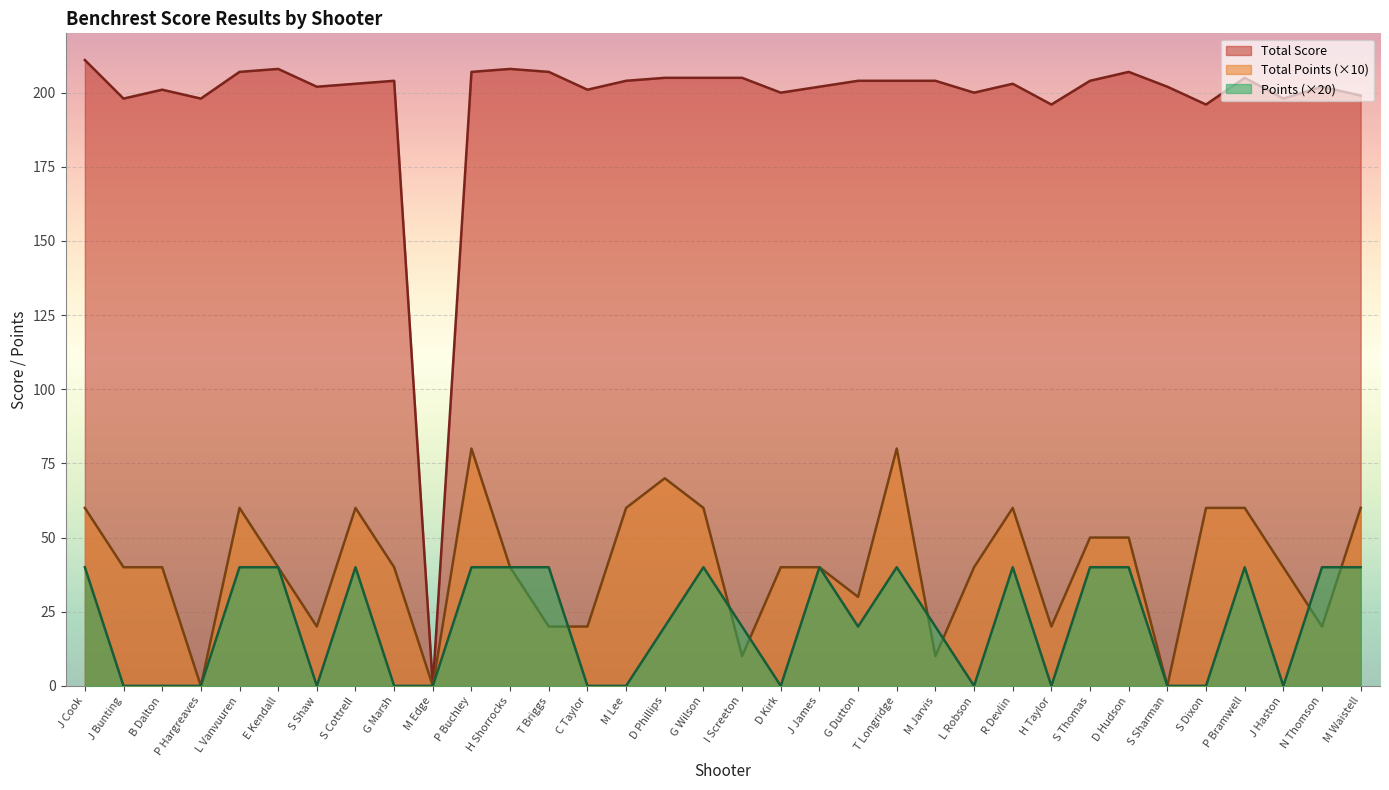

Rank the series at I Screeton from lowest to highest value.

Total Points (×10), Points (×20), Total Score